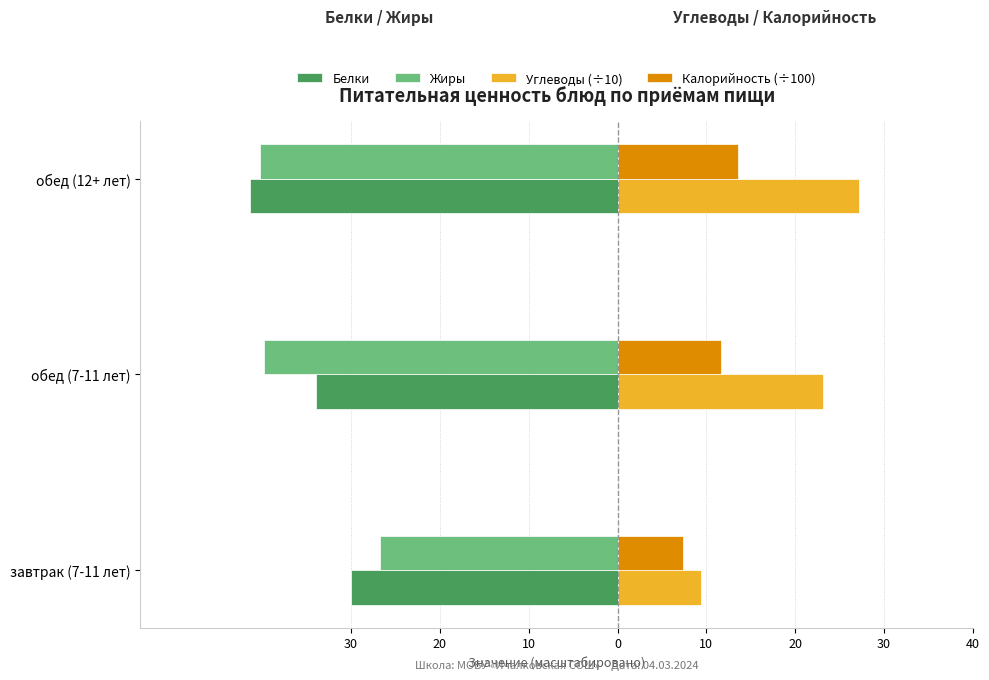

What are all the series names shown in the legend?

Белки, Жиры, Углеводы (÷10), Калорийность (÷100)